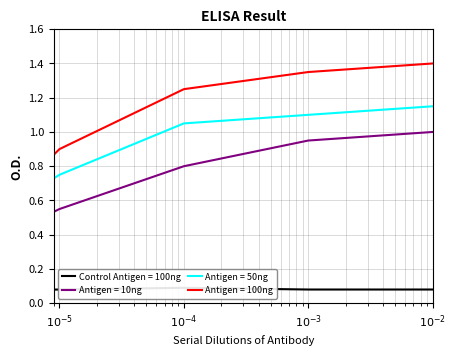

Which series has the widest spread of values?

Antigen = 100ng